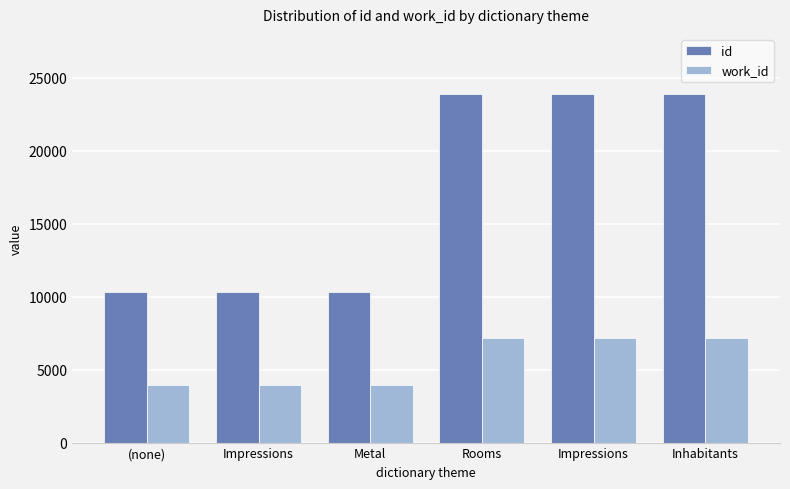

How many bars are there in total?

12